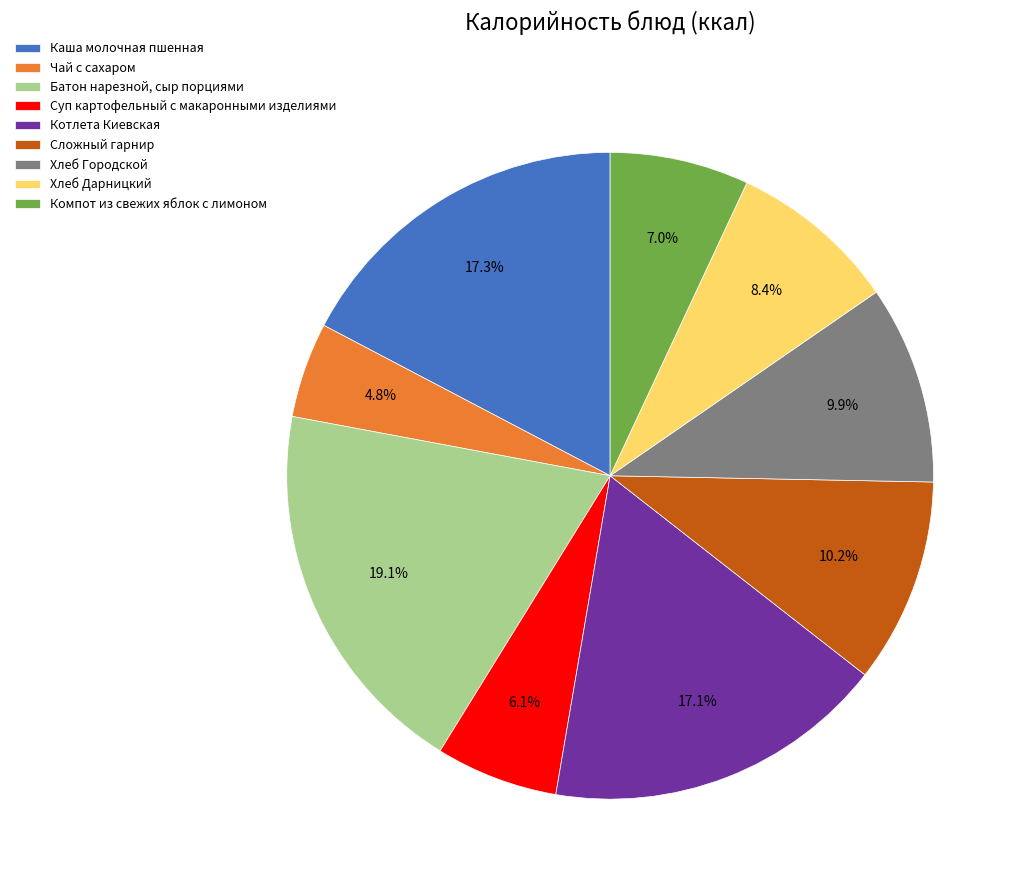

Which slice is the largest?

Батон нарезной, сыр порциями